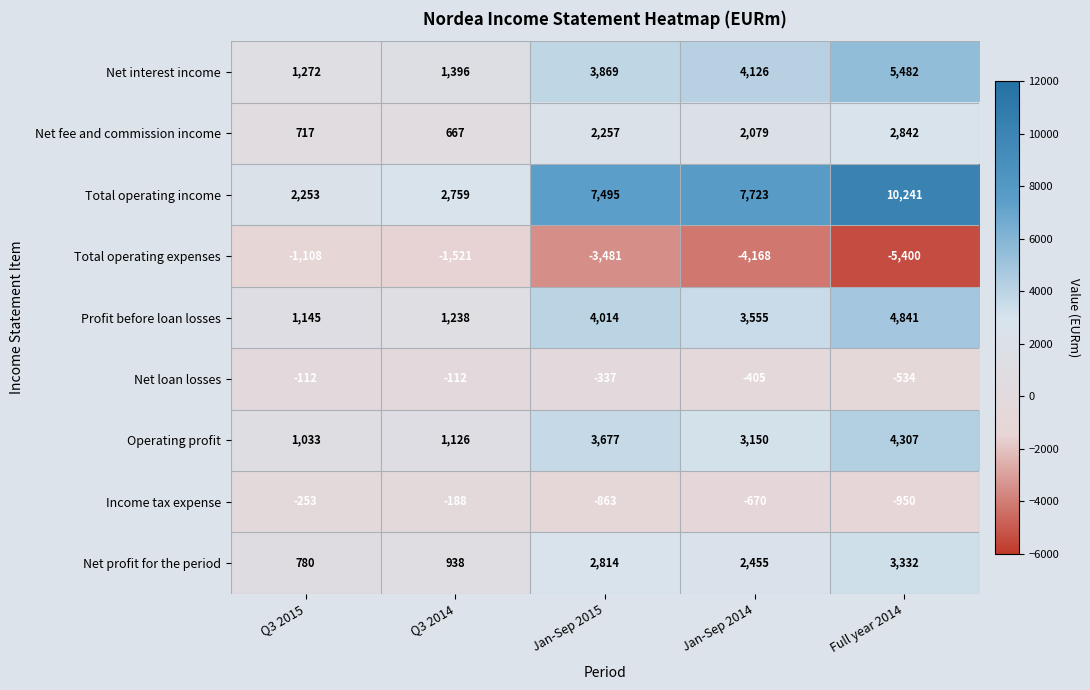

Which series changed the most between Q3 2014 and Full year 2014?

Total operating income